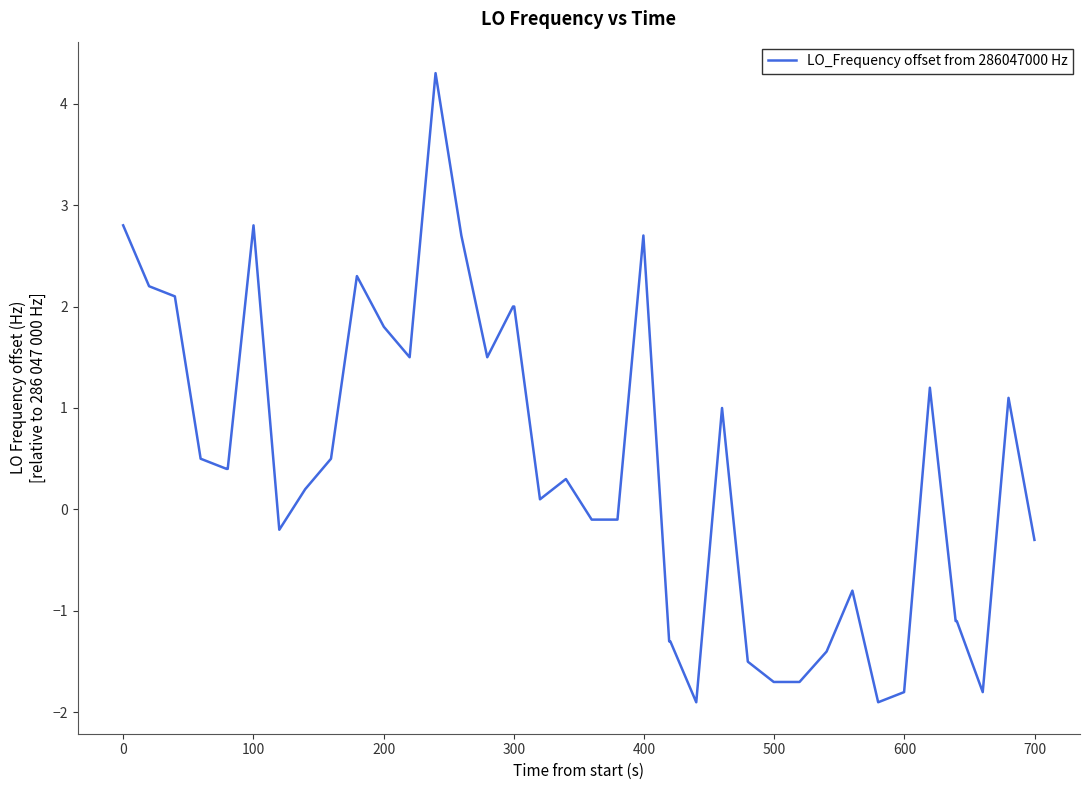

What is the maximum value shown in the chart?

4.3